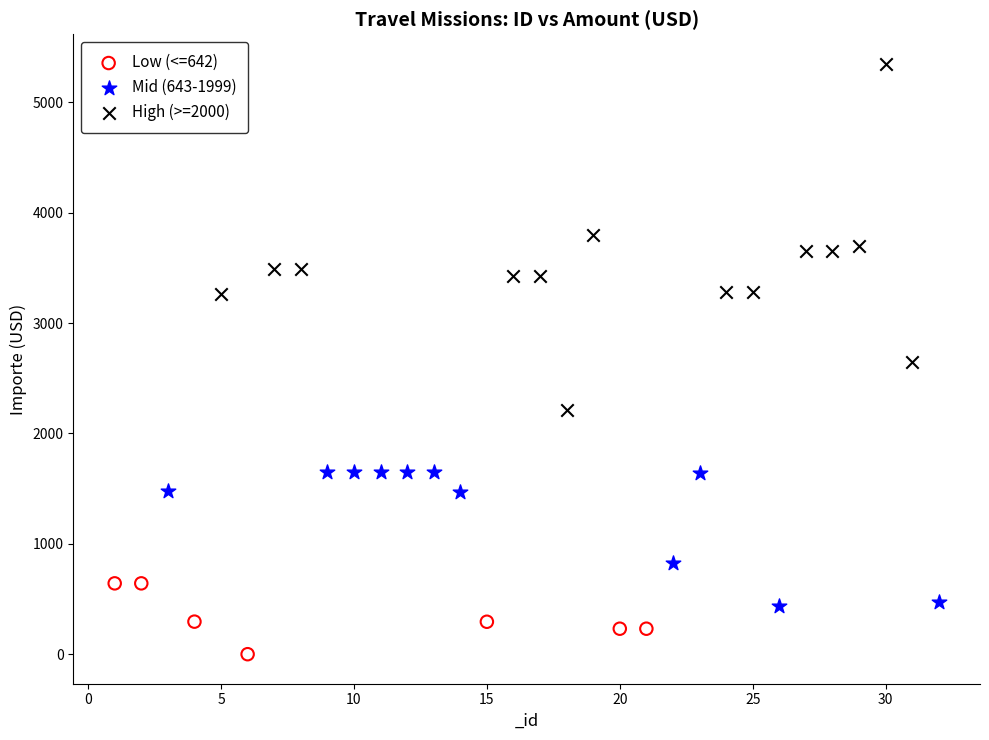

Which series has the widest spread of Y values?

High (>=2000)